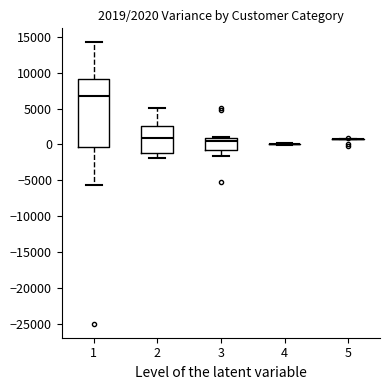

Comparing the boxes themselves (not the whiskers), which one is the tallest?

1